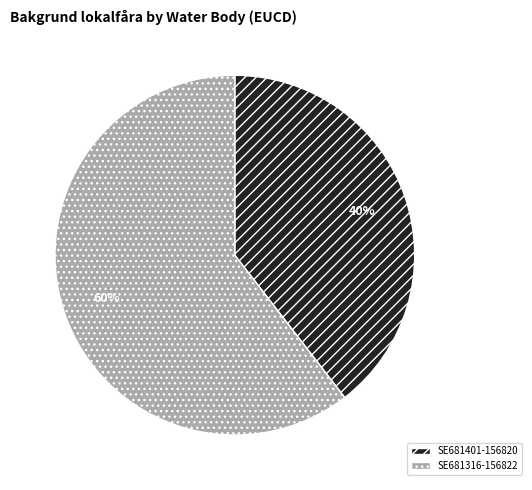

What is the majority slice?

SE681316-156822